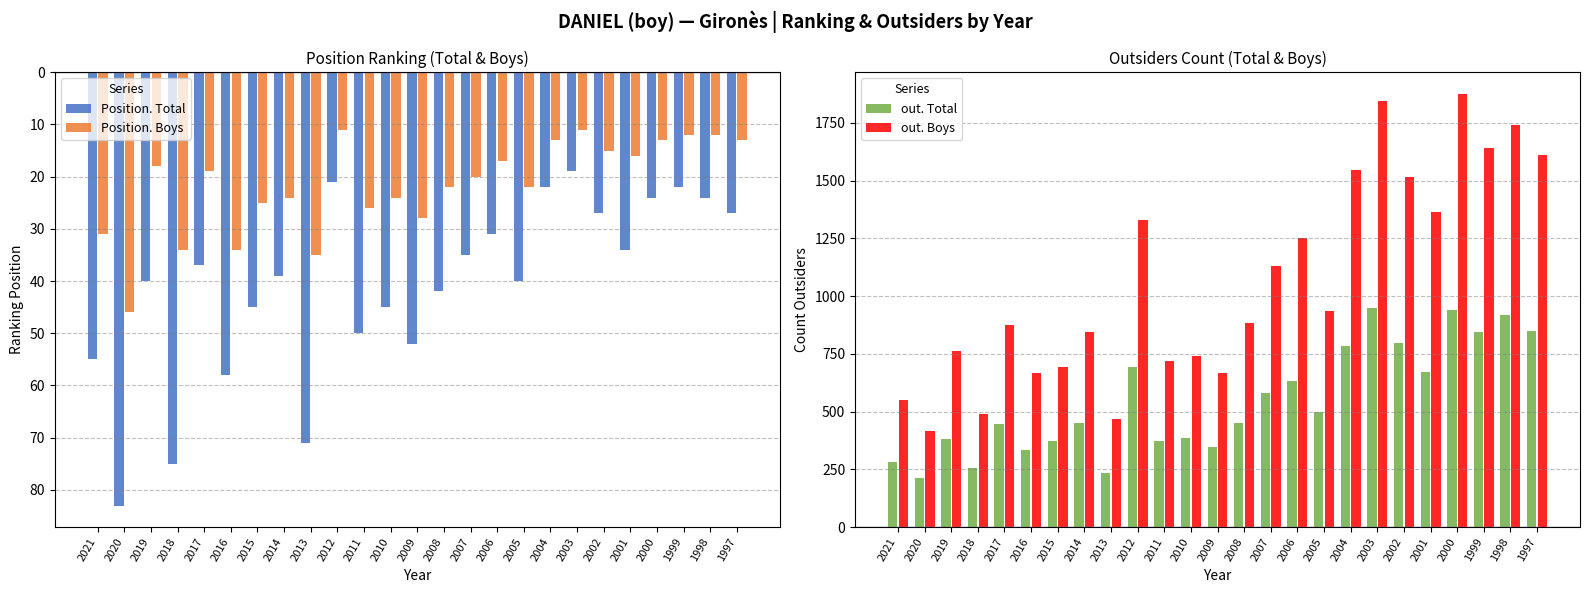

At which category is the sum across all series the highest?

2000